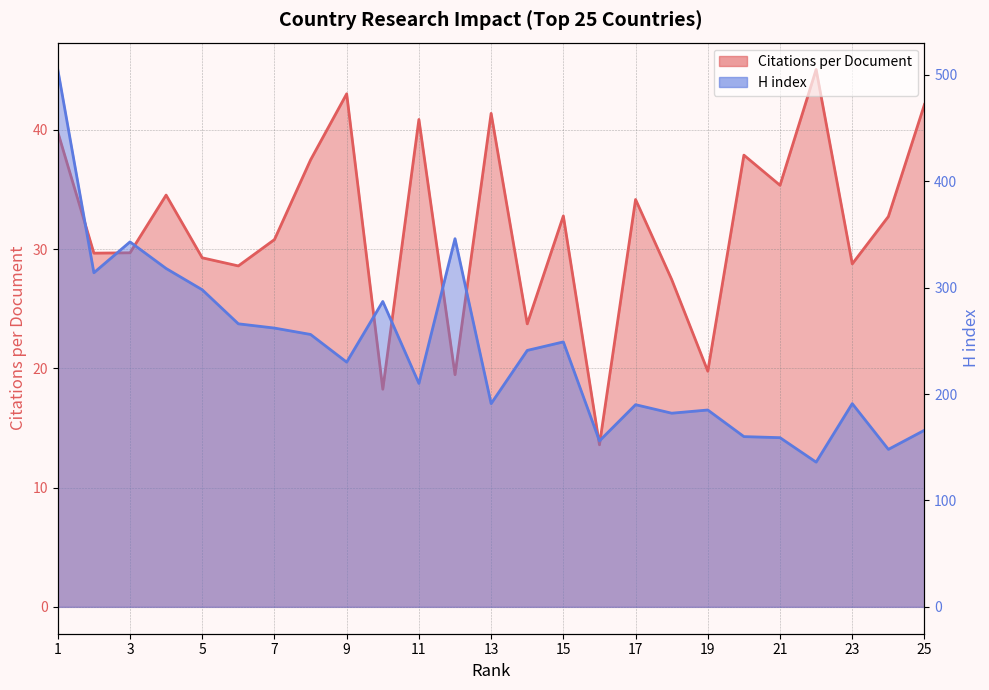

List the series in order of their peak value, highest first.

H index, Citations per document